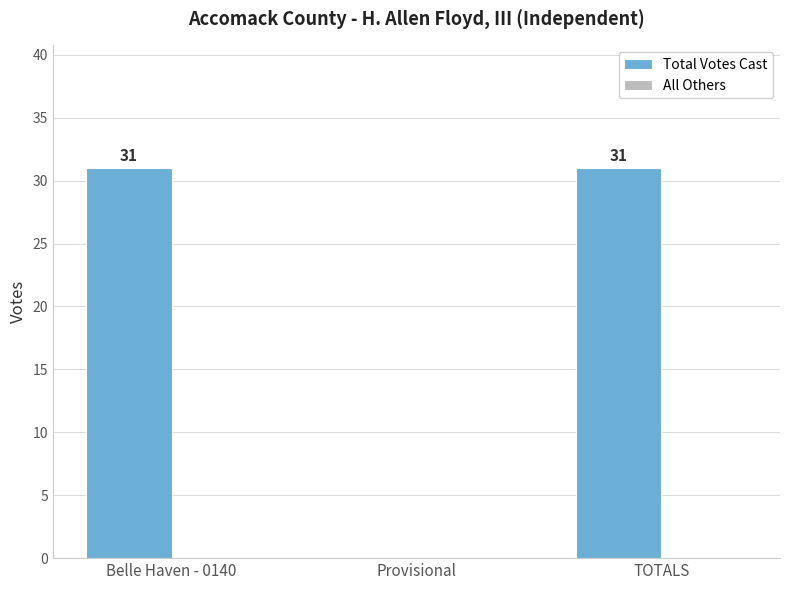

The value at TOTALS is 14. True or false?

False